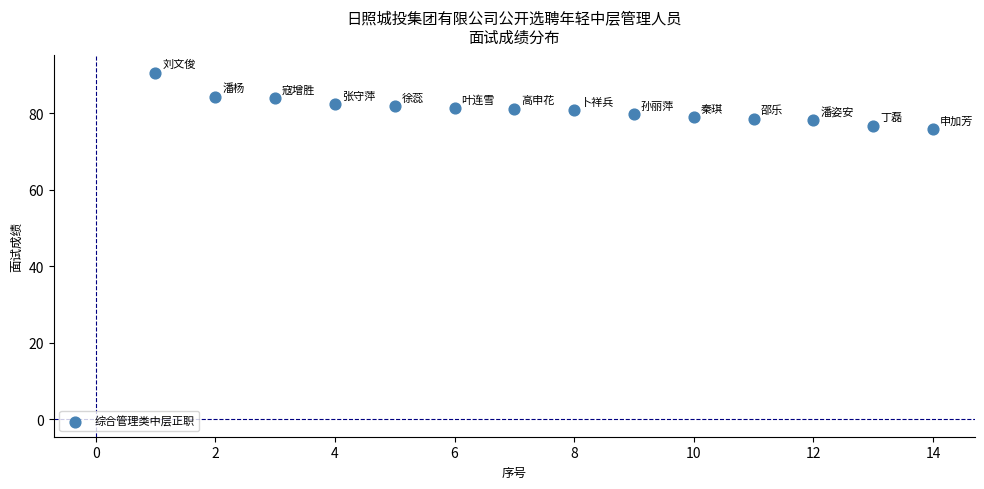

What is the range of Y values (max minus min)?

14.8